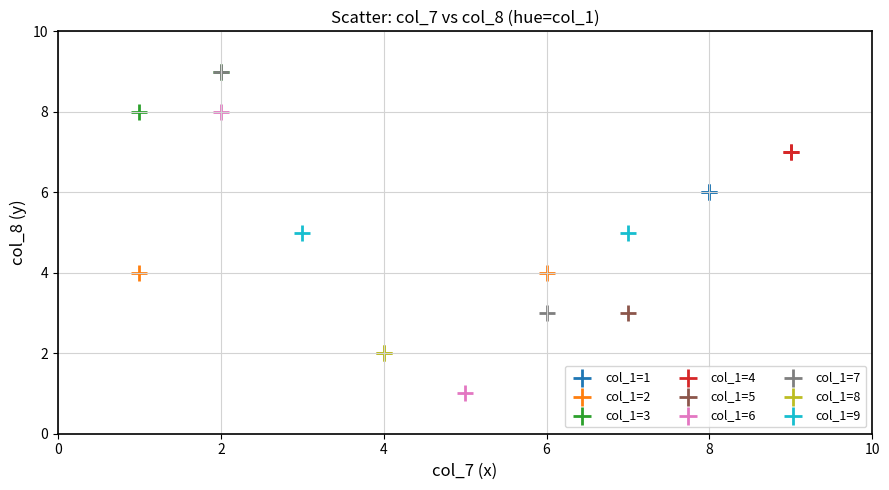

What are all the series names shown in the legend?

col_1=1, col_1=2, col_1=3, col_1=4, col_1=5, col_1=6, col_1=7, col_1=8, col_1=9